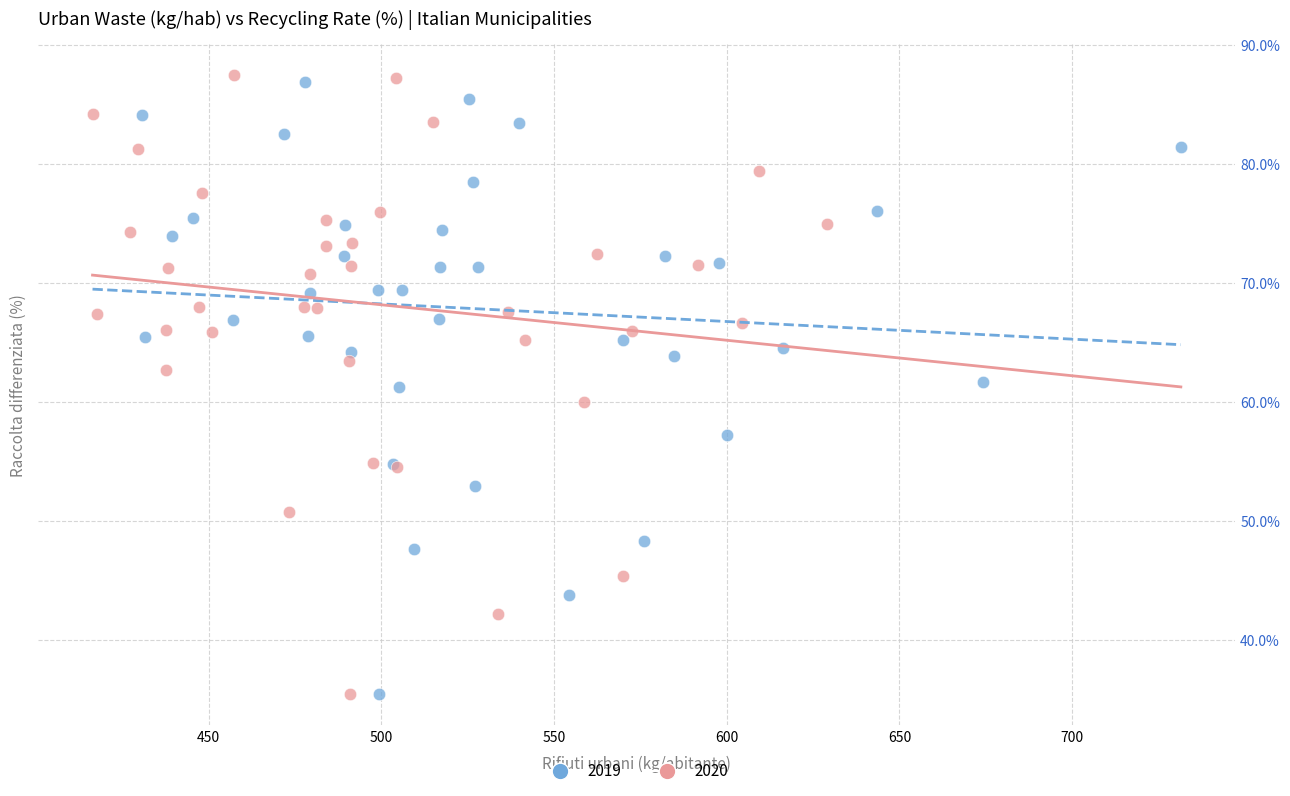

Which series reaches the maximum Y coordinate?

2020